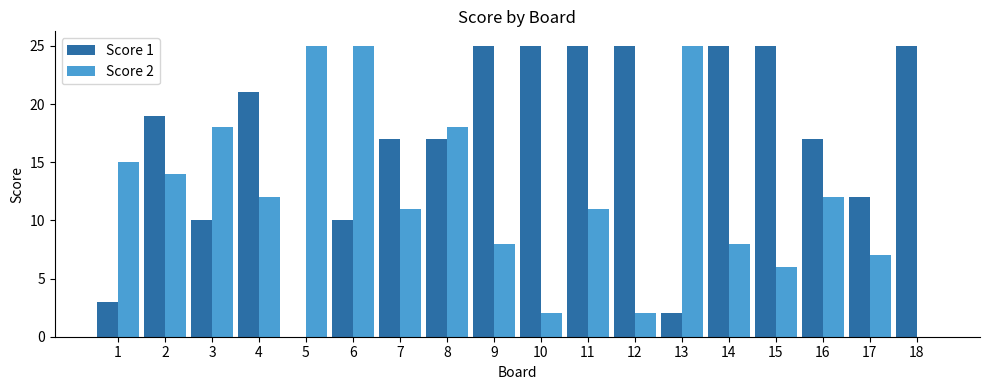

The Score 2 series shows 17 at 7. True or false?

False